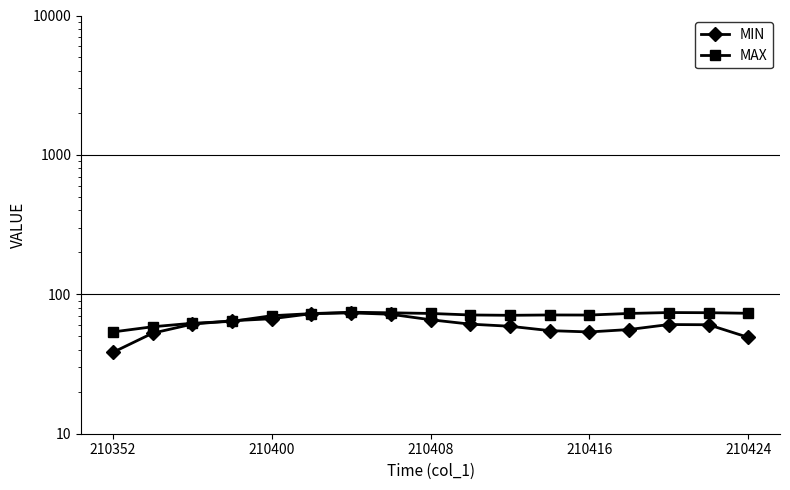

The value of MIN at 7 is 71.9. True or false?

True